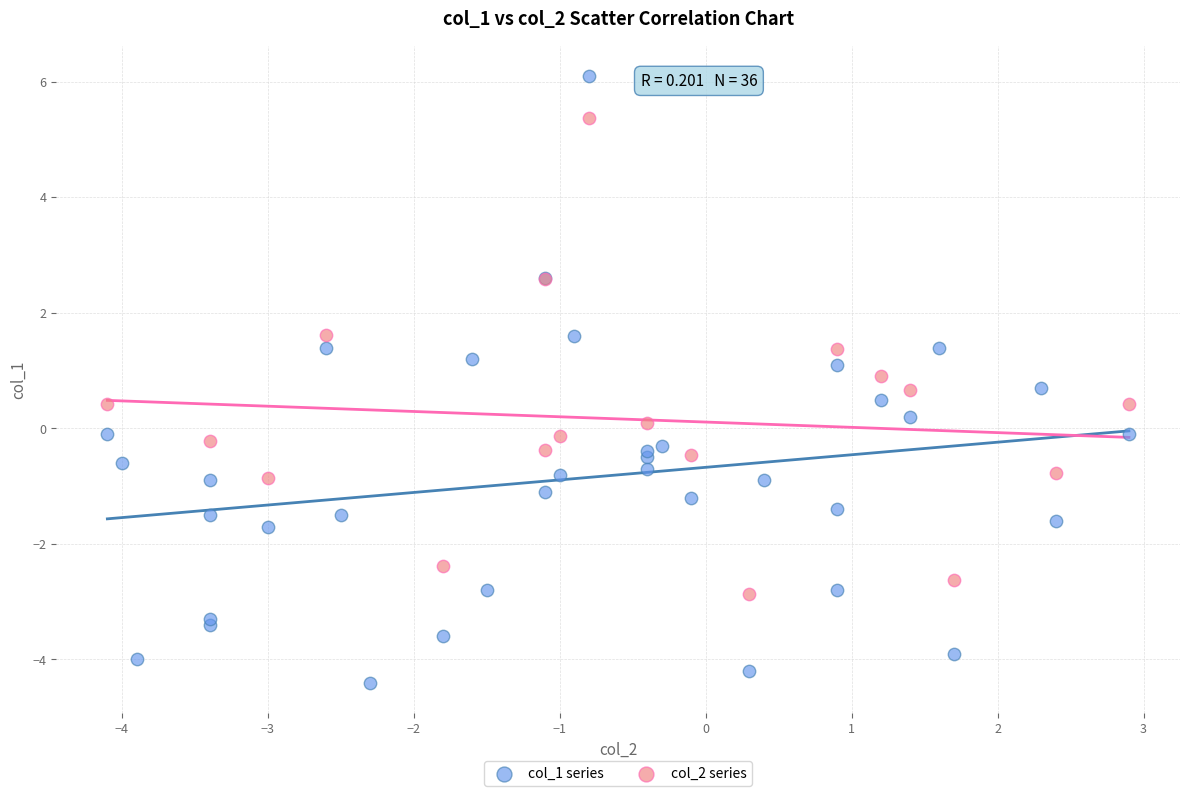

Which series reaches the minimum Y coordinate?

col_1 series